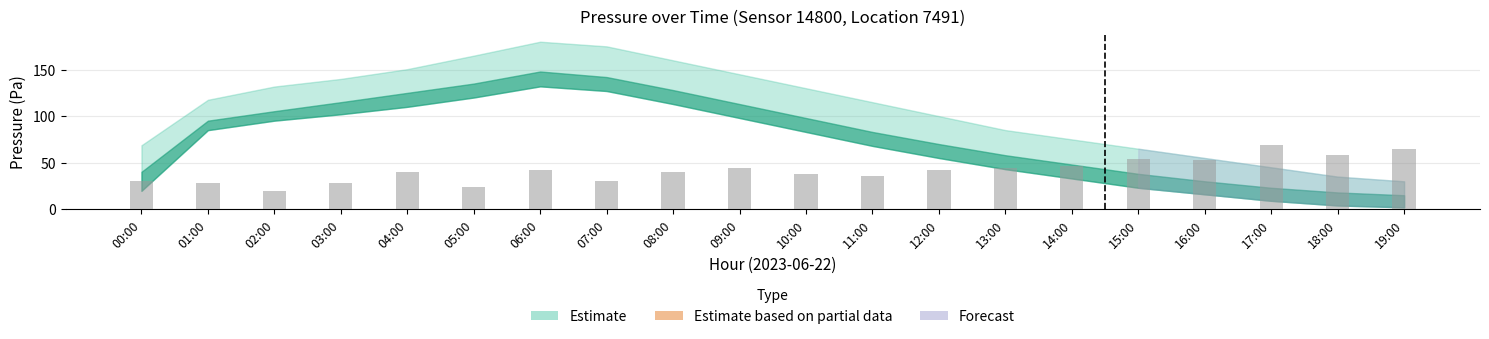

What position from the left is 09:00?

10